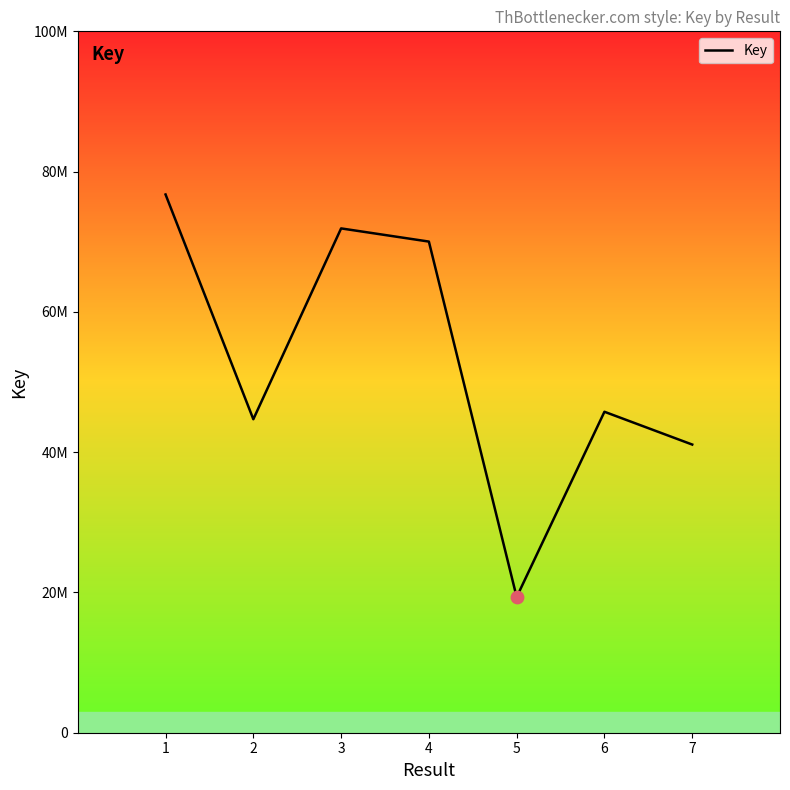

Which has a higher value, 3 or 7?

3